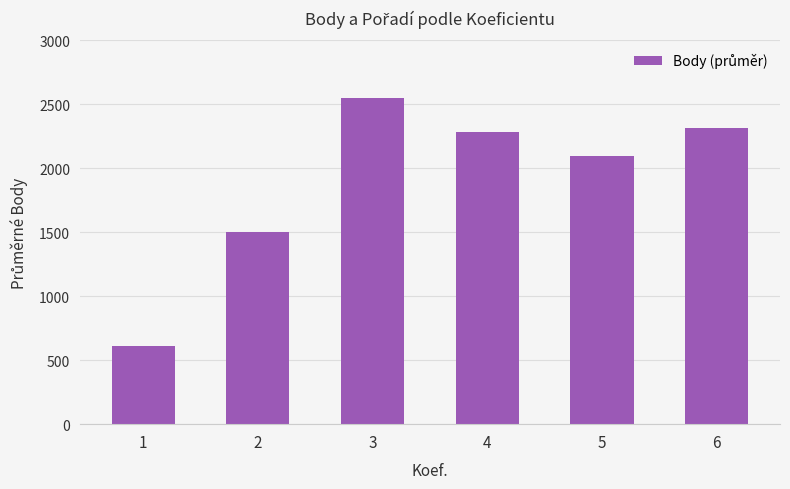

List the labels in order of value, largest first.

3, 6, 4, 5, 2, 1